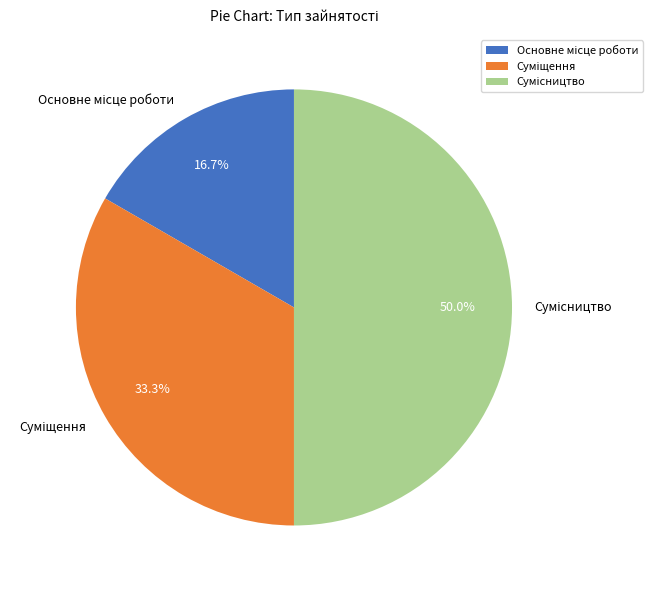

Which has a higher value, Основне місце роботи or Сумісництво?

Сумісництво